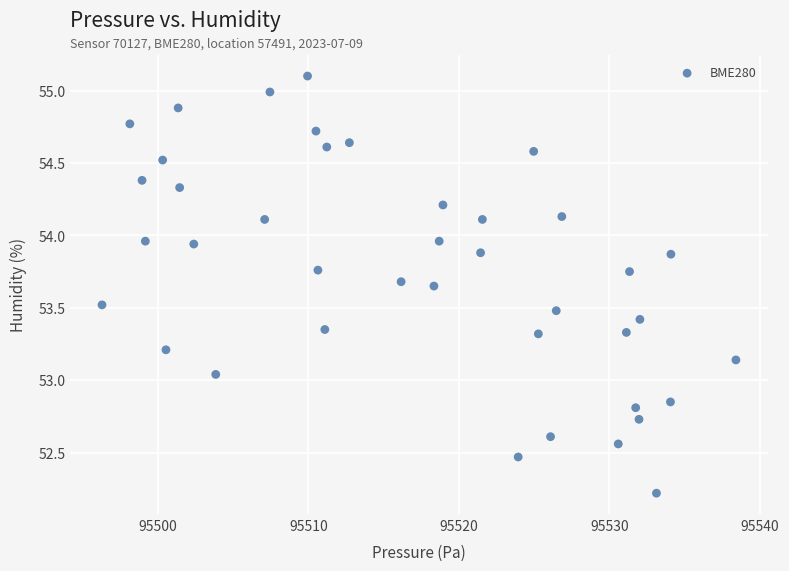

What is the range of X values (max minus min)?

42.1